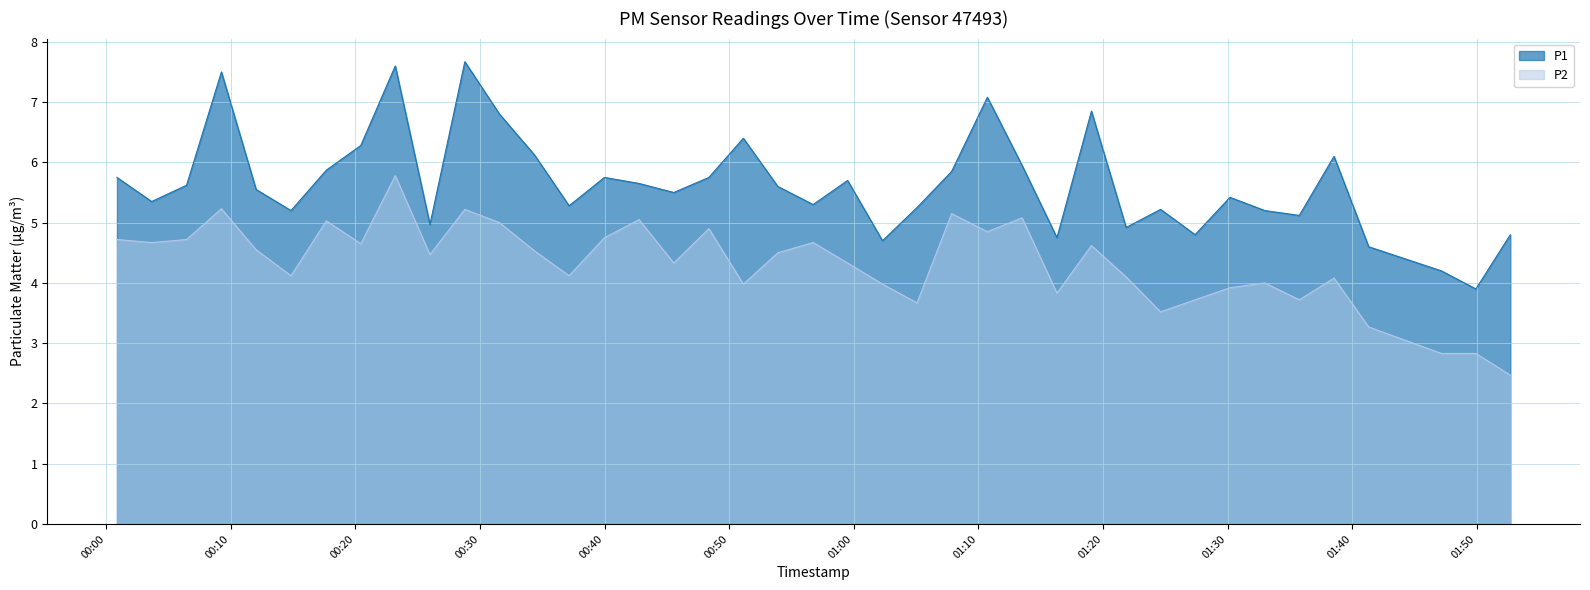

Does the chart have visible grid lines?

Yes